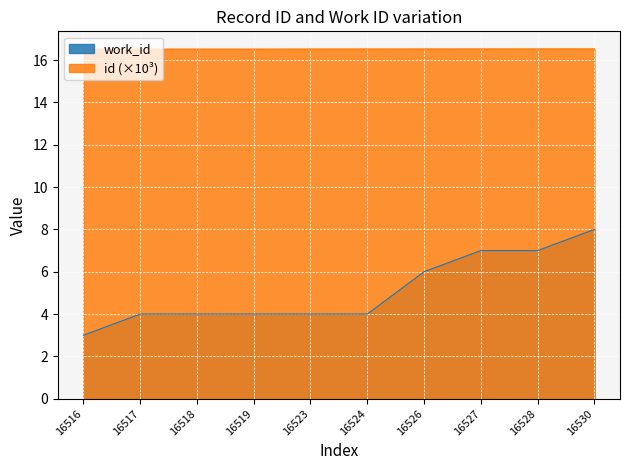

Reading left to right, list all the values displayed in this chart.

work_id: 16516=3.0	16517=4.0	16518=4.0	16519=4.0	16523=4.0	16524=4.0	16526=6.0	16527=7.0	16528=7.0	16530=8.0
id: 16516=16.5	16517=16.5	16518=16.5	16519=16.5	16523=16.5	16524=16.5	16526=16.5	16527=16.5	16528=16.5	16530=16.5